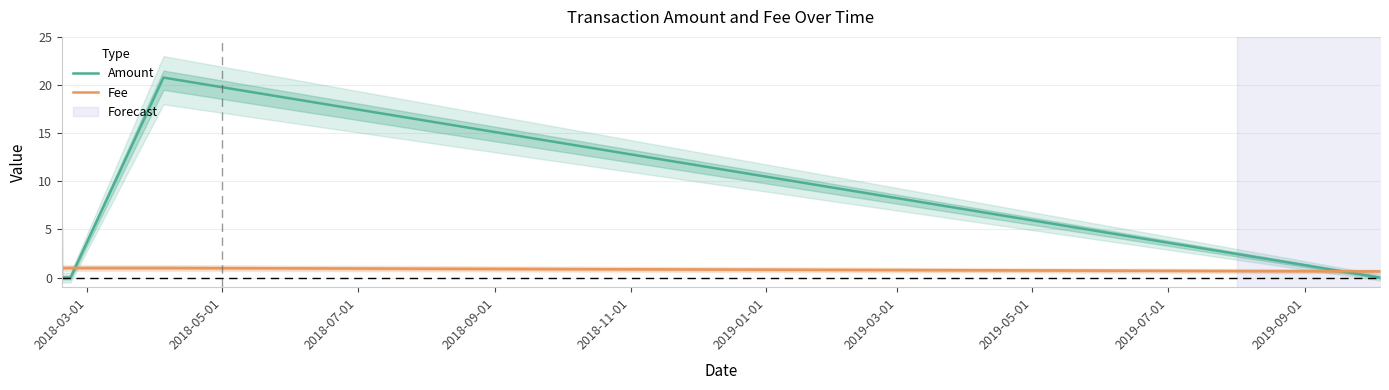

Which series has the largest total across all categories?

Amount